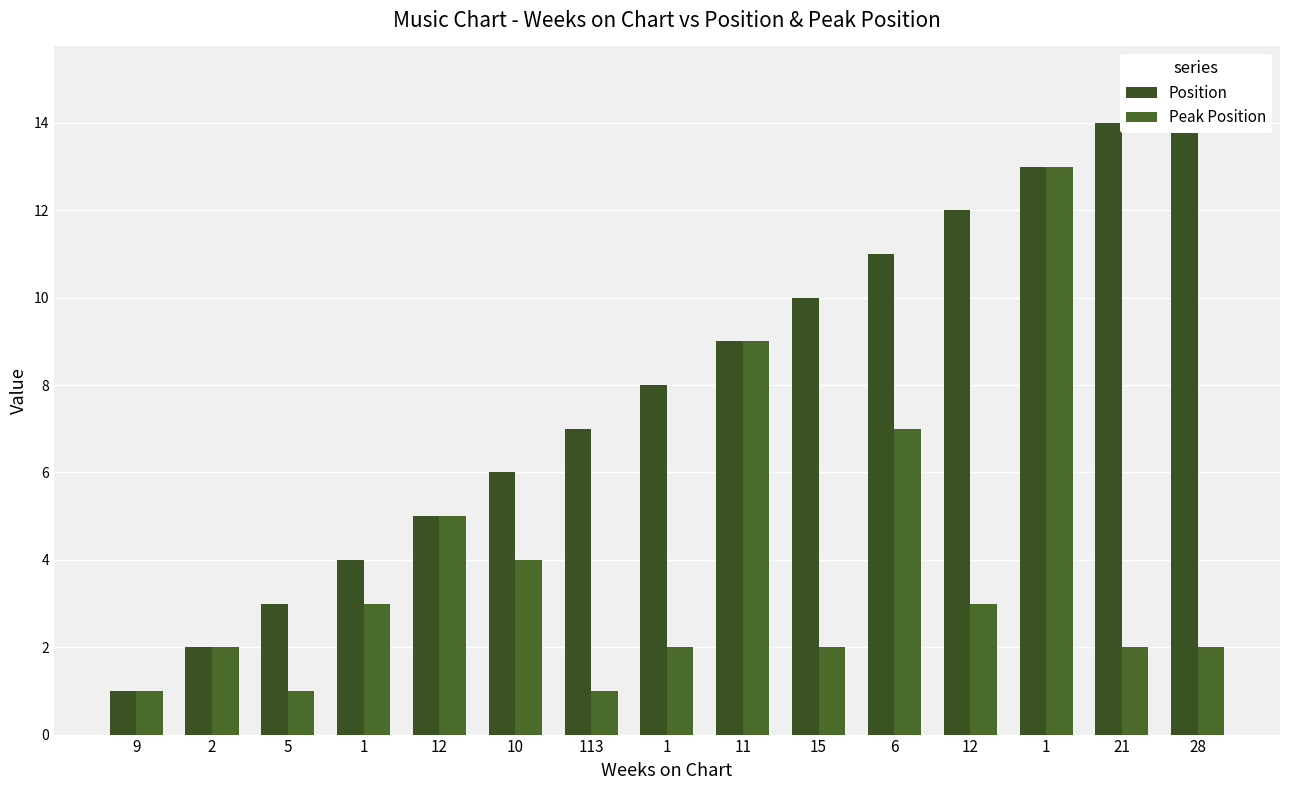

Rank the series by their maximum value, from lowest to highest.

Peak Position, Position